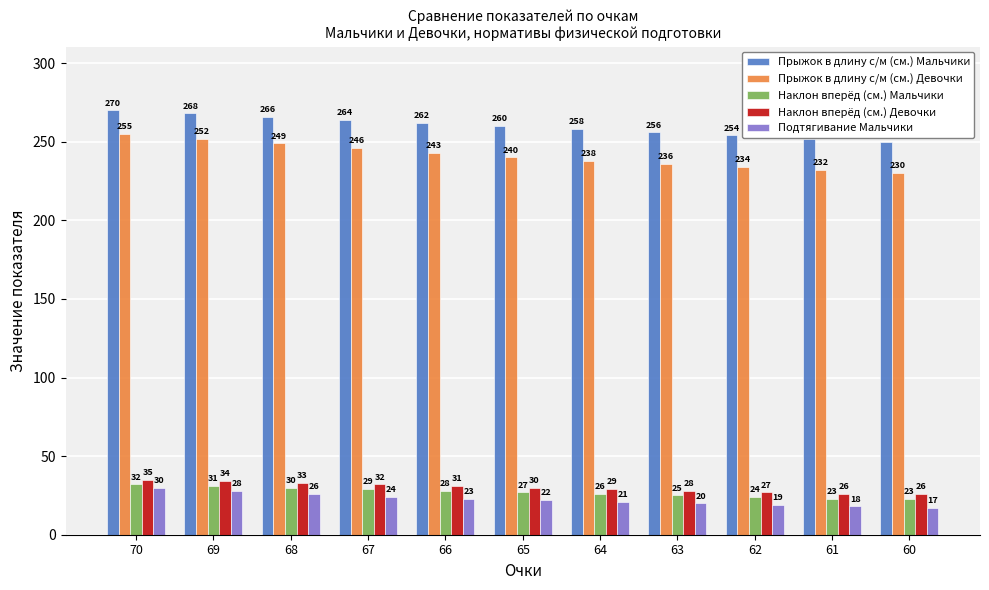

How many bars are there in each group?

5